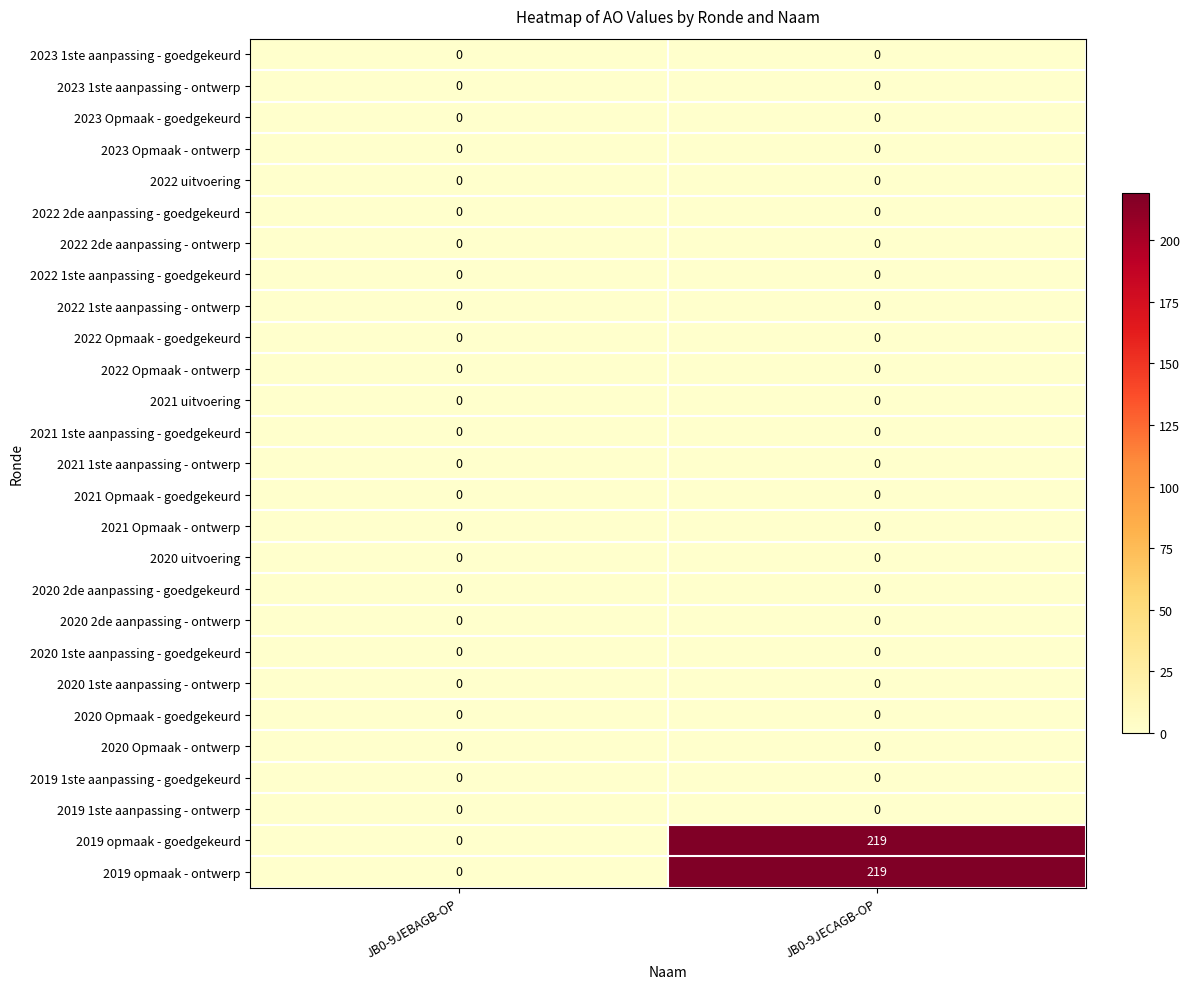

At which category is the sum across all series the highest?

JB0-9JECAGB-OP